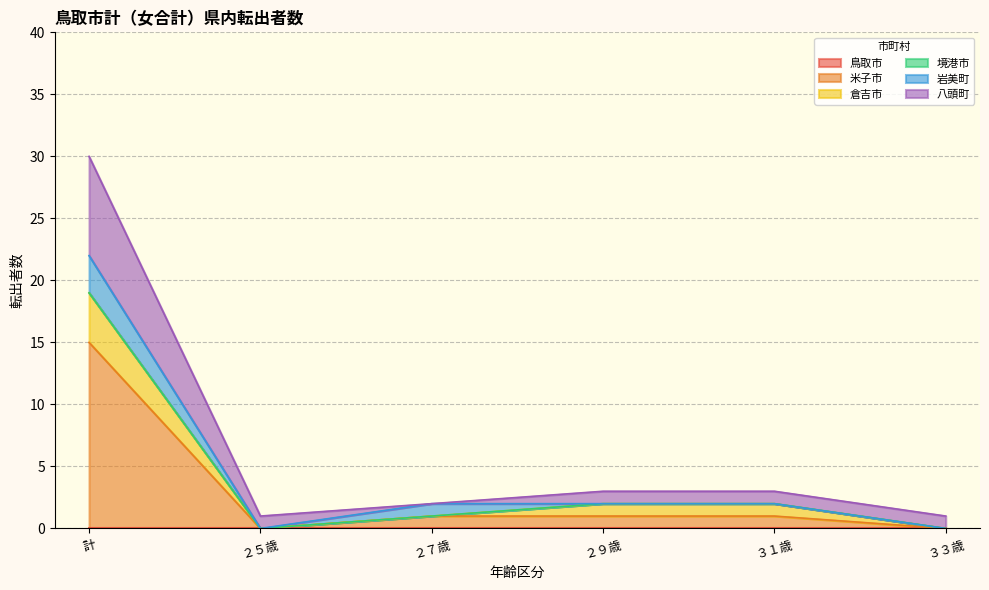

Reading left to right, what are all the values shown in this chart?

鳥取市: 0	0	0	0	0	0
米子市: 15	0	1	1	1	0
倉吉市: 4	0	0	1	1	0
境港市: 0	0	0	0	0	0
岩美町: 3	0	1	0	0	0
八頭町: 8	1	0	1	1	1